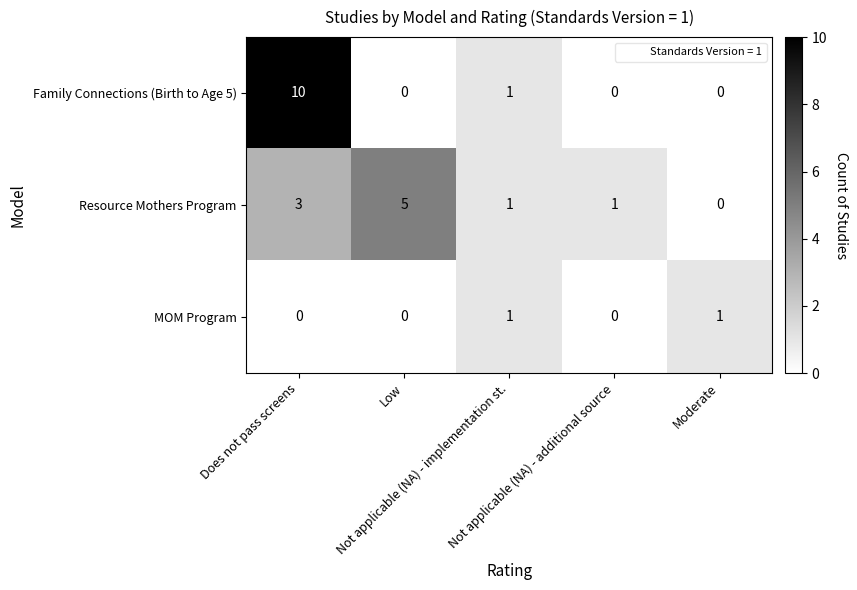

What is the total value across all series at Not applicable (NA) - implementation st.?

3